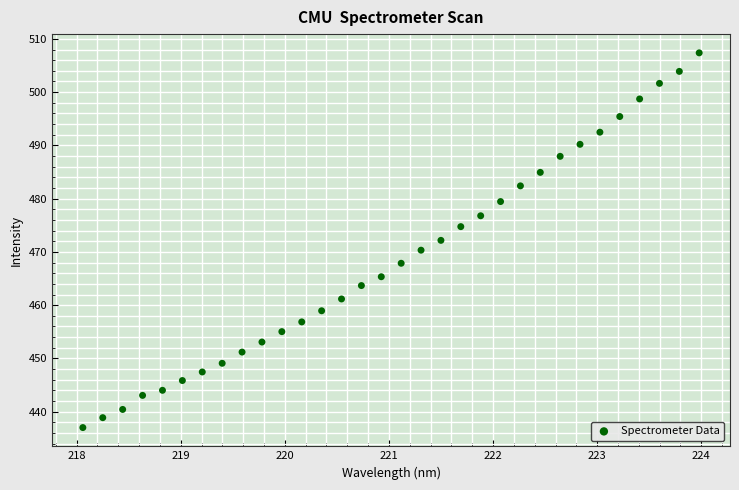

What is the range of X values (max minus min)?

5.9